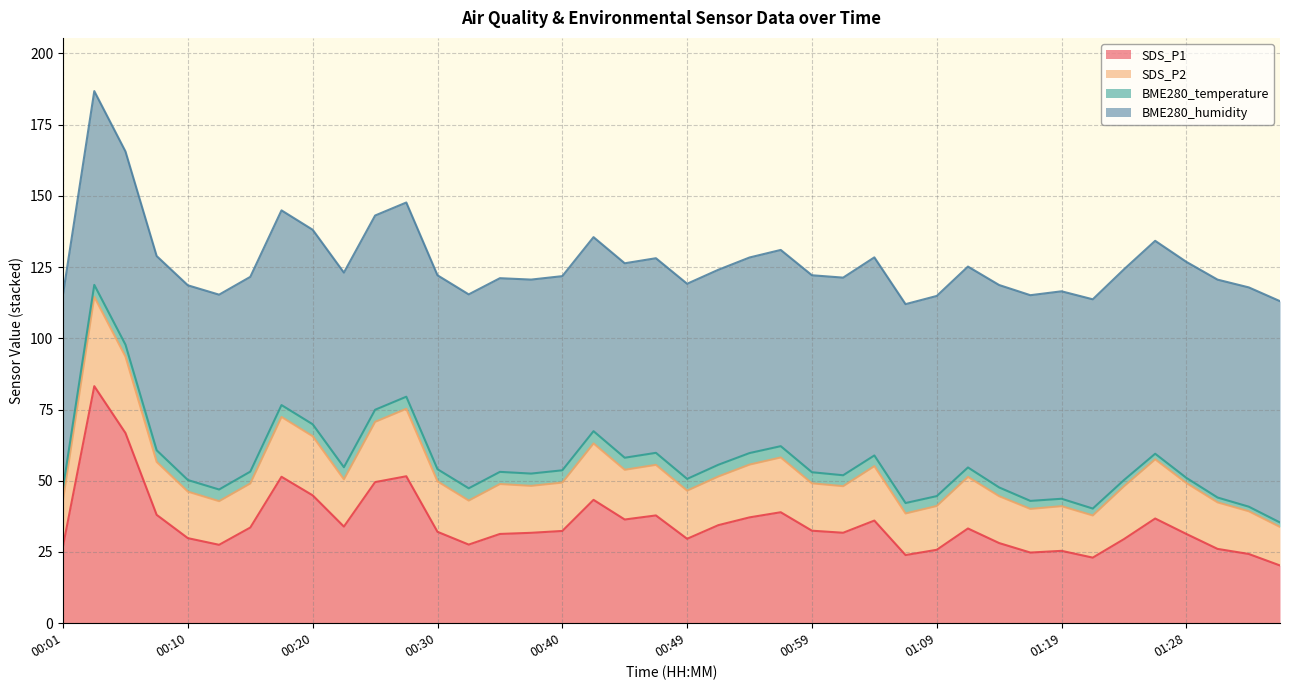

What is the maximum value shown in the chart?

186.8